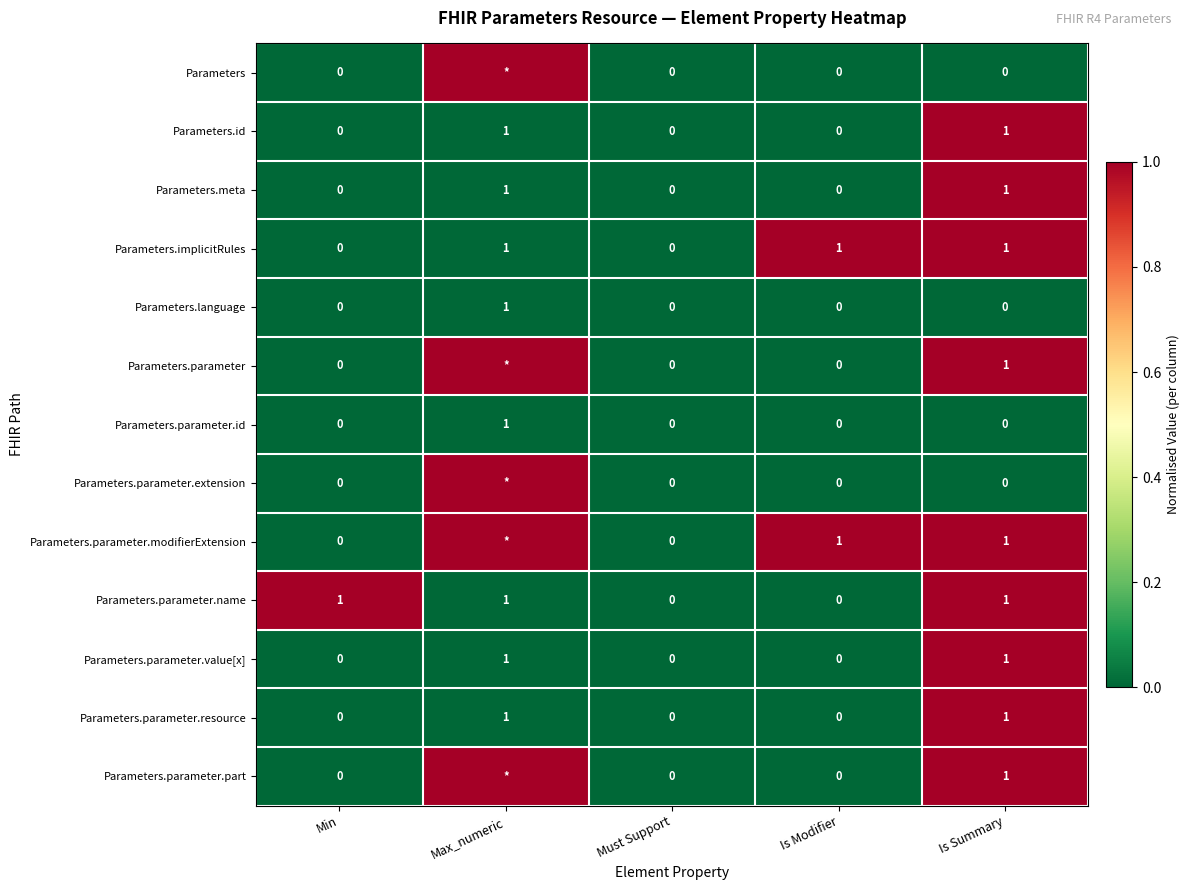

Is the value of Parameters.parameter.value[x] at Must Support greater than the value of Parameters.parameter.modifierExtension at Is Modifier?

No